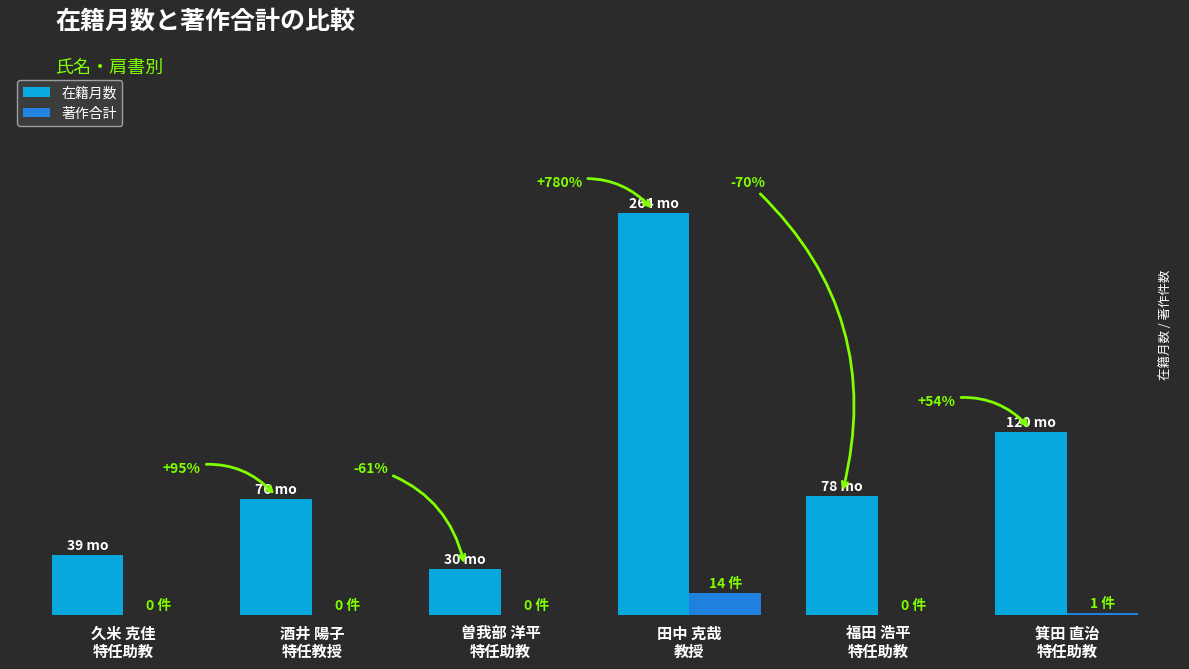

Rank the series at 酒井 陽子
特任教授 from highest to lowest value.

在籍月数, 著作合計